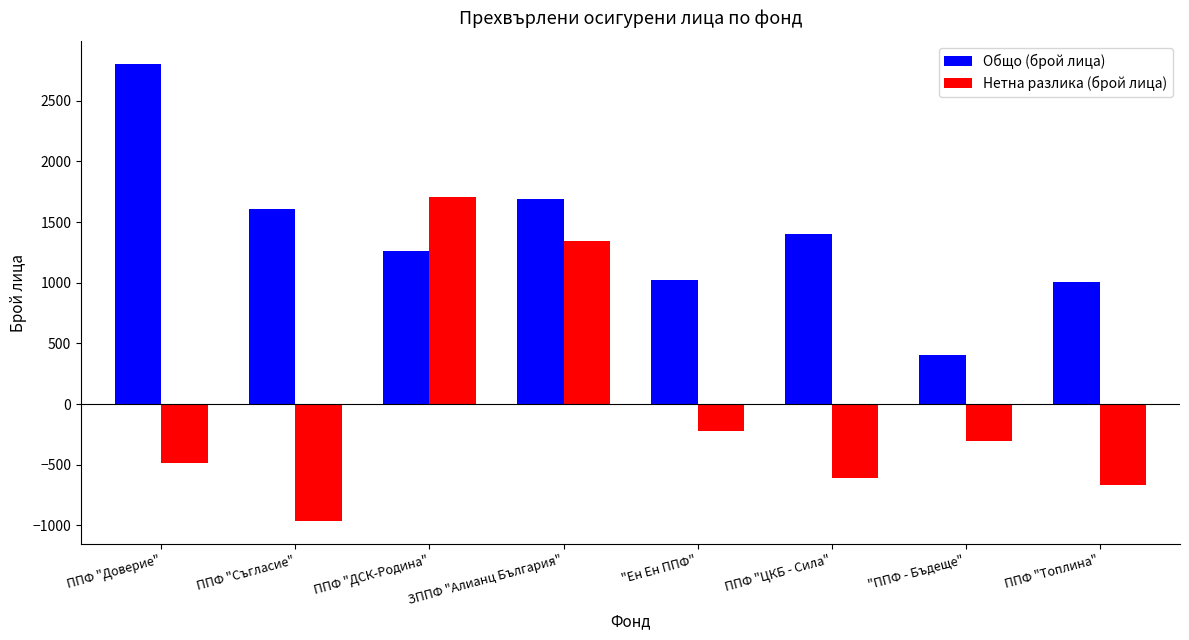

What is the minimum value shown in the chart?

-966